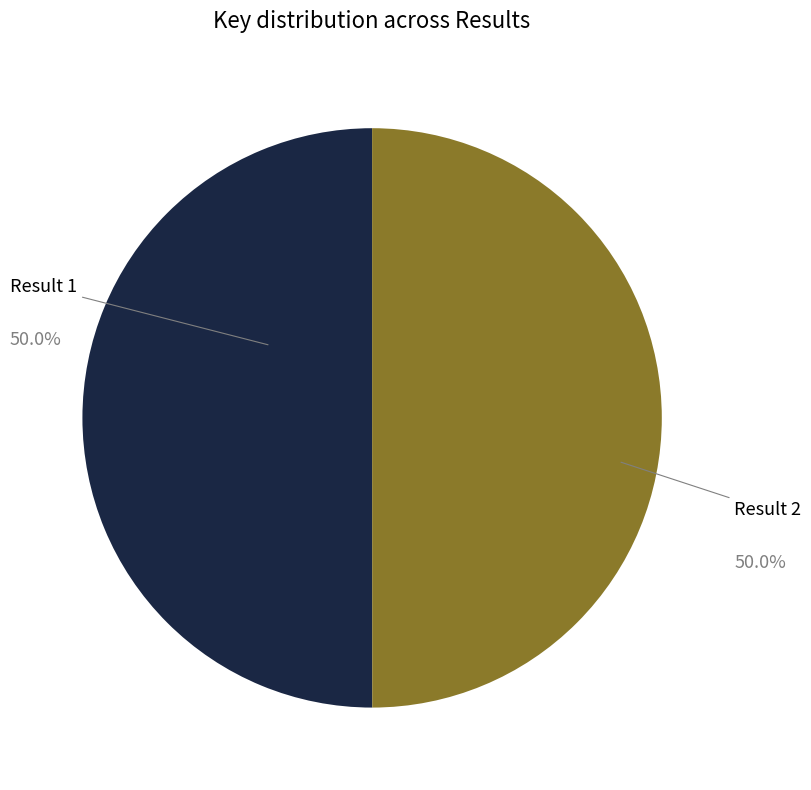

Count the number of slices in the pie.

2